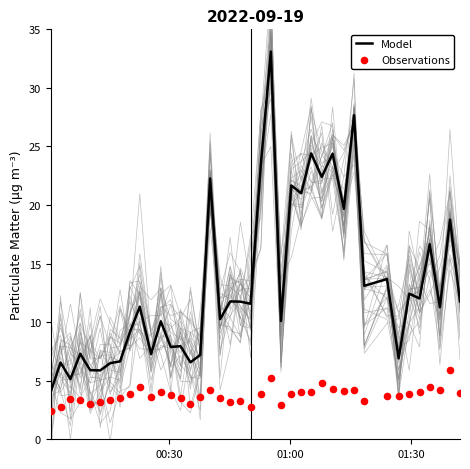

At how many categories does at least one series exceed 20?

9